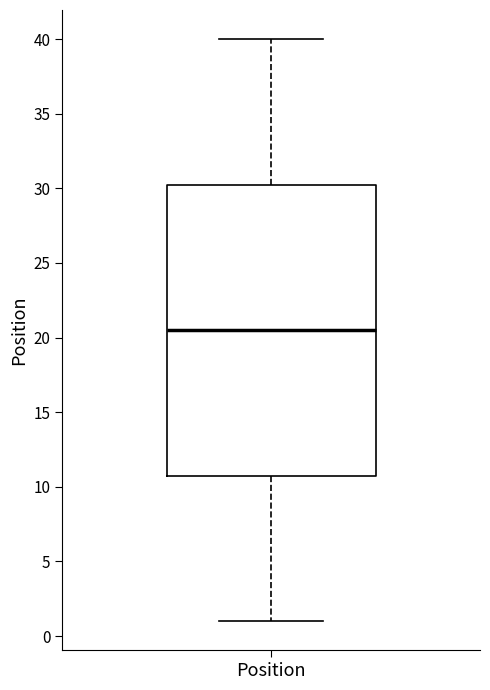

Where is the lower edge of the box for Position on the y-axis? The values are not printed on the chart, so give them approximately, as read against the axis.

11.0